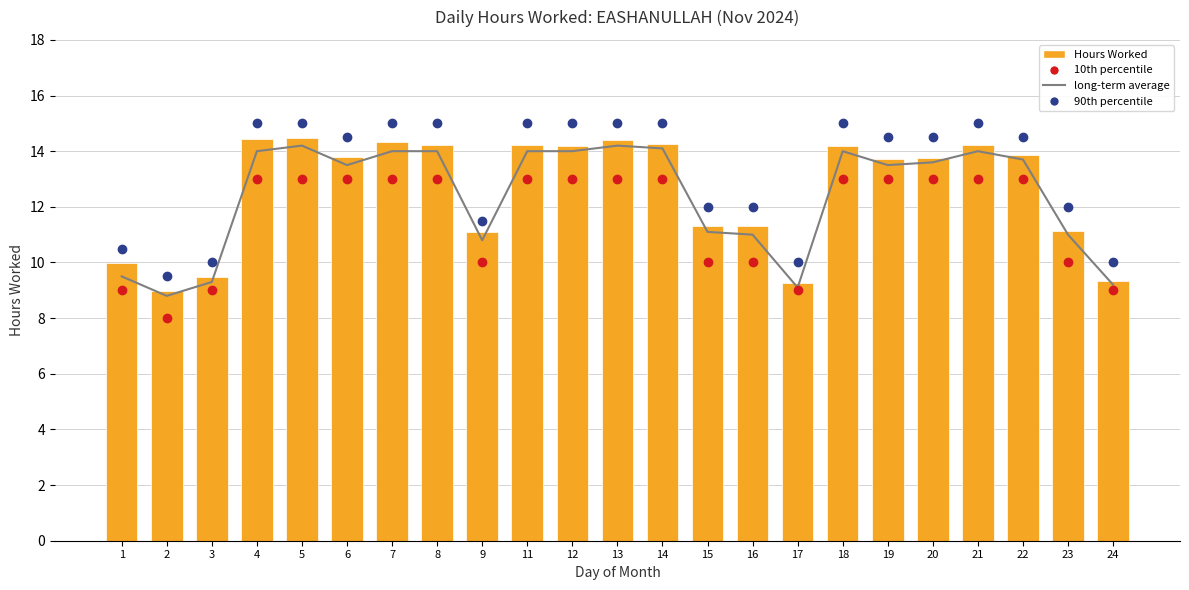

Reading right to left, extract all data points from this chart.

10th percentile: 9.0	10.0	13.0	13.0	13.0	13.0	13.0	9.0	10.0	10.0	13.0	13.0	13.0	13.0	10.0	13.0	13.0	13.0	13.0	13.0	9.0	8.0	9.0
long-term average: 9.2	11.0	13.7	14.0	13.6	13.5	14.0	9.1	11.0	11.1	14.1	14.2	14.0	14.0	10.8	14.0	14.0	13.5	14.2	14.0	9.3	8.8	9.5
90th percentile: 10.0	12.0	14.5	15.0	14.5	14.5	15.0	10.0	12.0	12.0	15.0	15.0	15.0	15.0	11.5	15.0	15.0	14.5	15.0	15.0	10.0	9.5	10.5
Hours Worked: 9.3	11.1	13.9	14.2	13.8	13.7	14.2	9.2	11.3	11.3	14.3	14.4	14.2	14.2	11.1	14.2	14.3	13.8	14.5	14.4	9.5	9.0	10.0